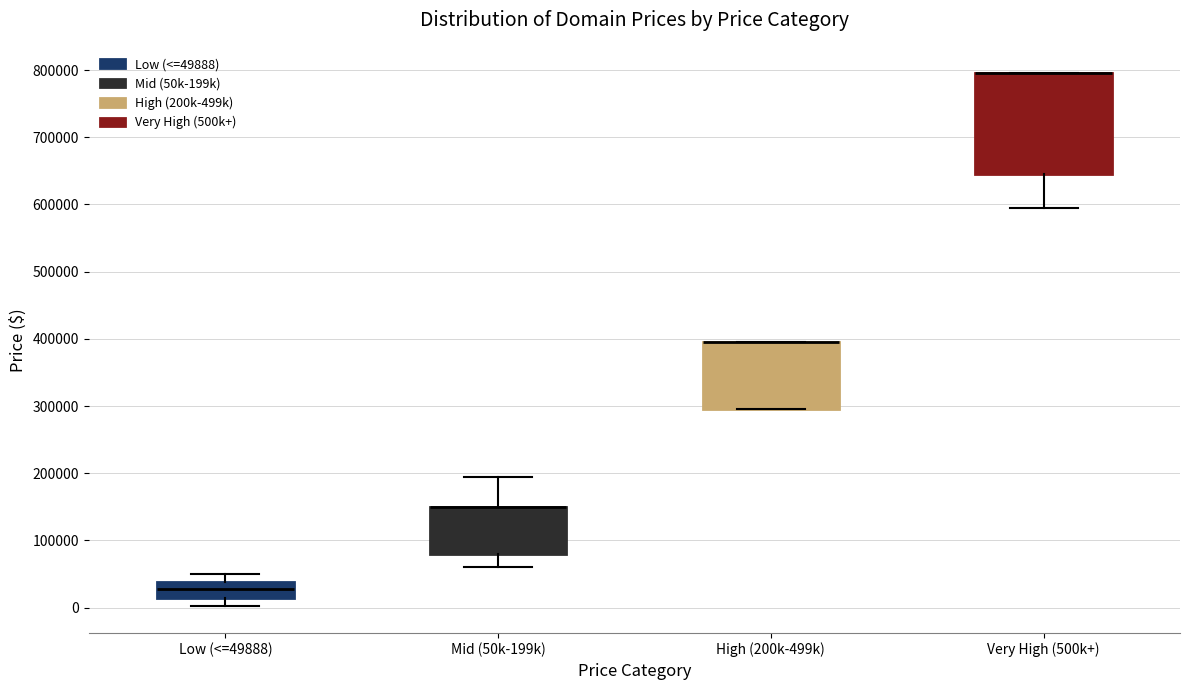

Reading left to right, transcribe this box plot: for each box, give where its median line is, the range the box spans, and where its two whiskers end, as read against the y-axis. The values are not printed on the chart, so give them approximately, as read against the axis.

Low (<=49888): median 30000, box 10000 to 40000, whiskers 0 to 50000
Mid (50k-199k): median 150000 (drawn on the box's upper edge), box 80000 to 150000, whiskers 60000 to 190000
High (200k-499k): median 390000 (drawn on the box's upper edge), box 290000 to 390000, whiskers 290000 to 390000
Very High (500k+): median 790000 (drawn on the box's upper edge), box 640000 to 790000, whiskers 590000 to 790000